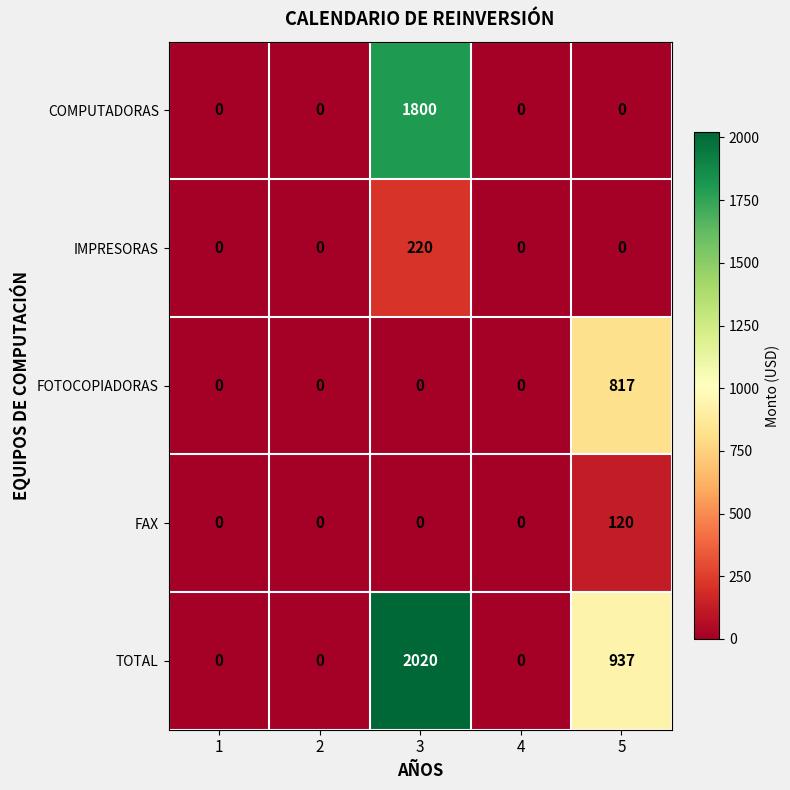

Reading right to left, extract all data points from this chart.

COMPUTADORAS: 5=0	4=0	3=1800	2=0	1=0
IMPRESORAS: 5=0	4=0	3=220	2=0	1=0
FOTOCOPIADORAS: 5=817	4=0	3=0	2=0	1=0
FAX: 5=120	4=0	3=0	2=0	1=0
TOTAL: 5=937	4=0	3=2020	2=0	1=0